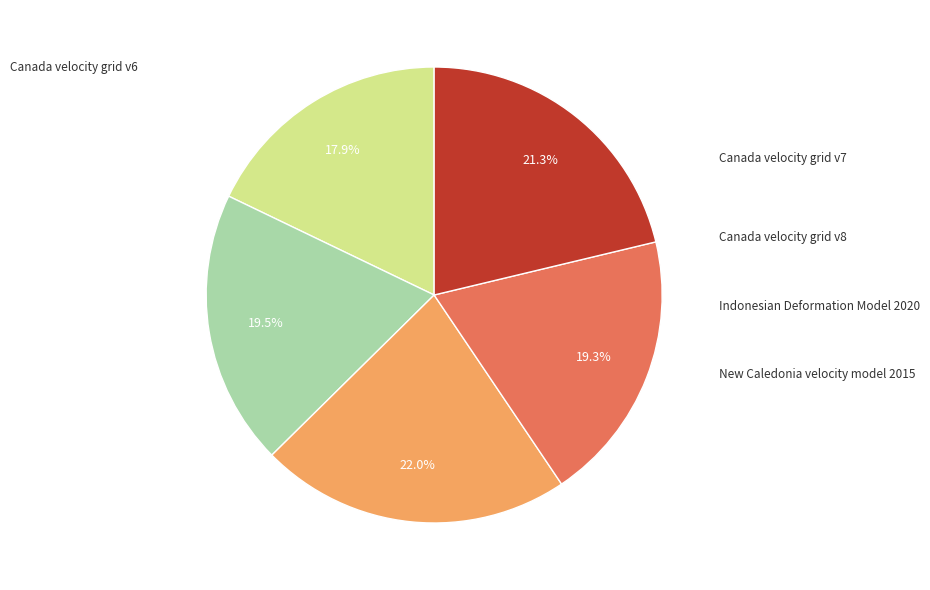

Does any single category account for the majority?

No